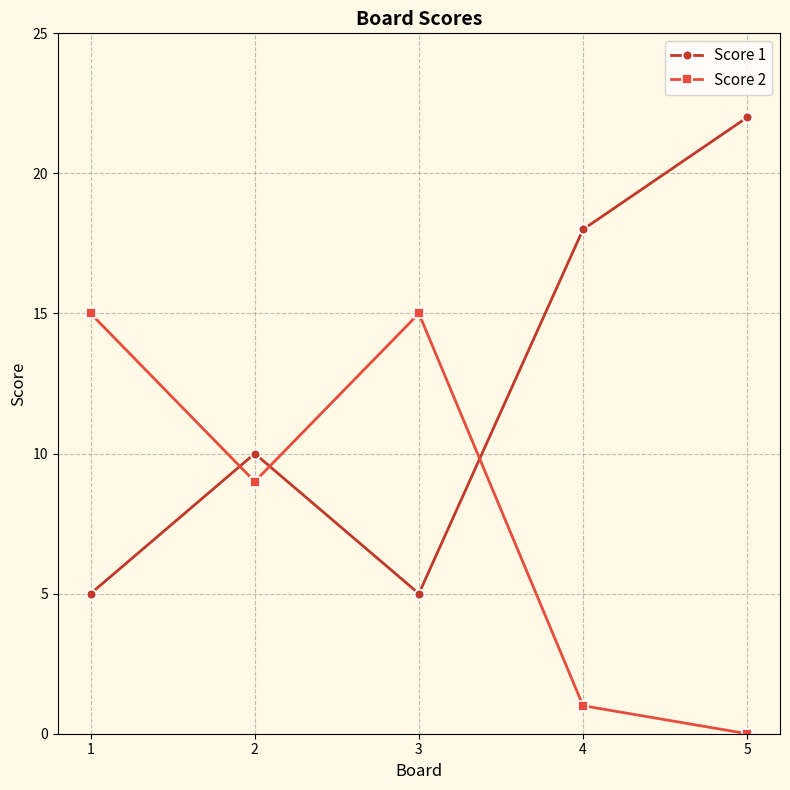

What are all the series names shown in the legend?

Score 1, Score 2